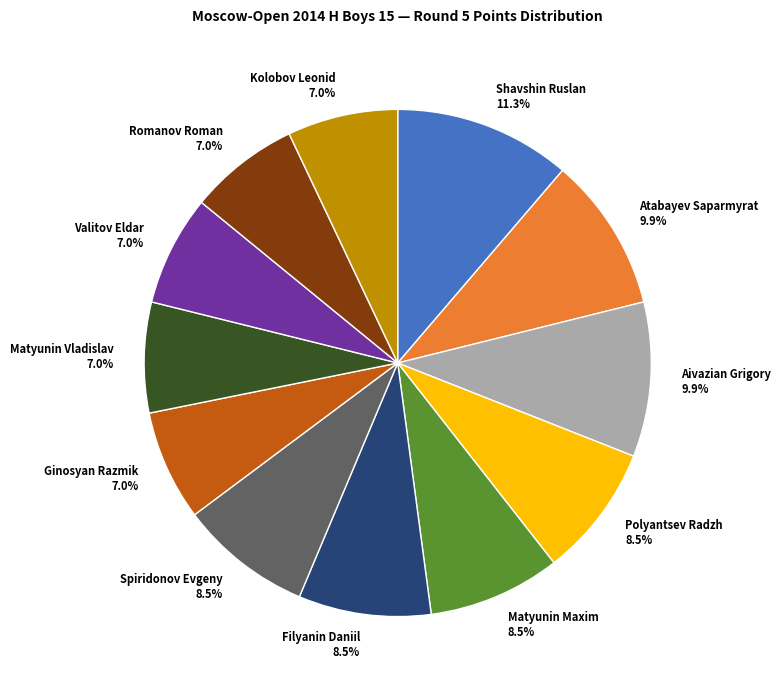

Approximately how many times larger is the value at Polyantsev Radzh 8.5% compared to Filyanin Daniil 8.5%?

1.0